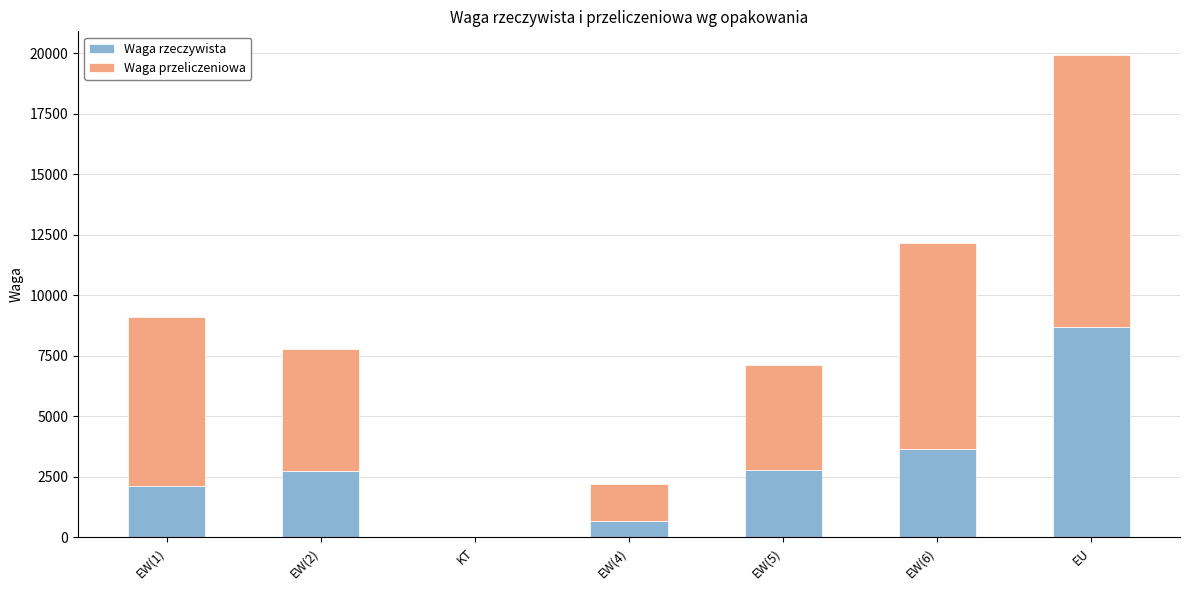

The Waga rzeczywista series shows 2104 at EW(6). True or false?

False